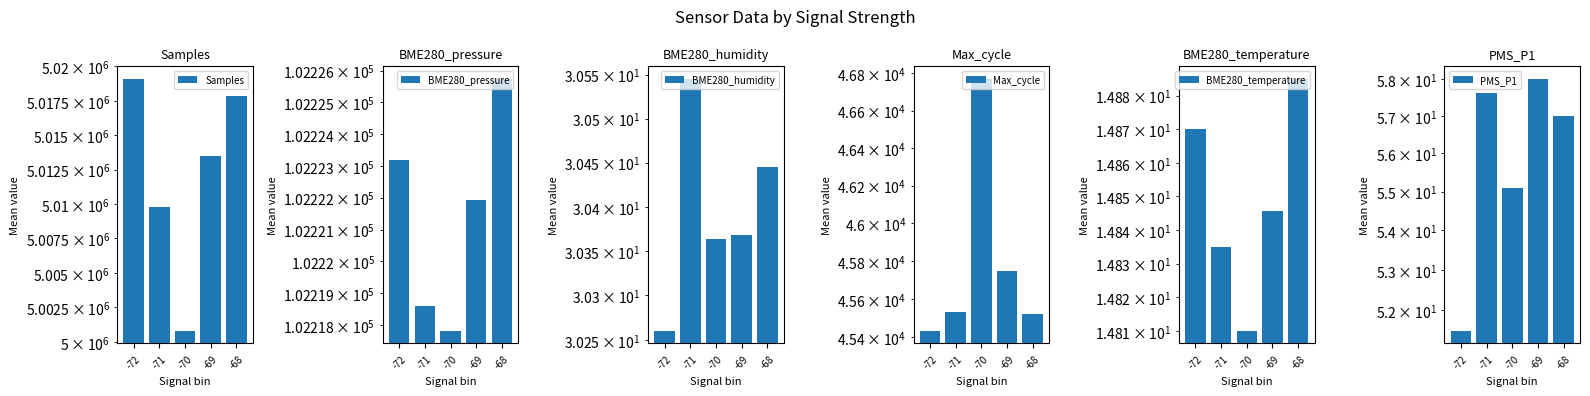

Is it true that BME280_humidity equals 45.3 at -69?

False